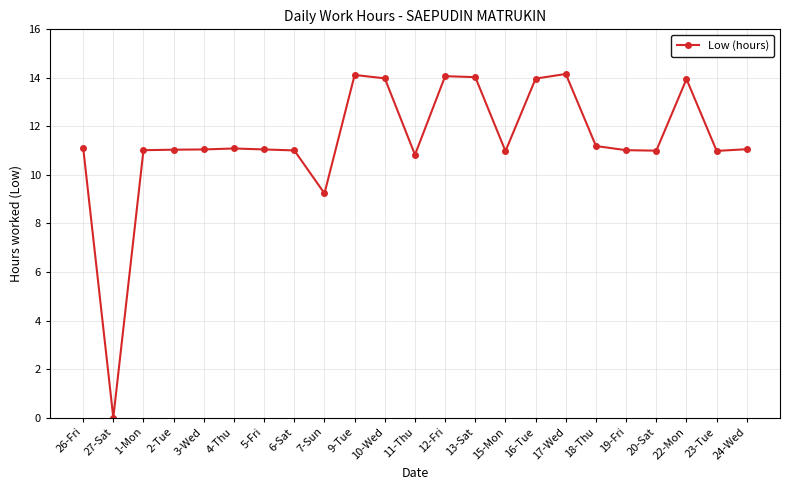

What is the average value?

11.4